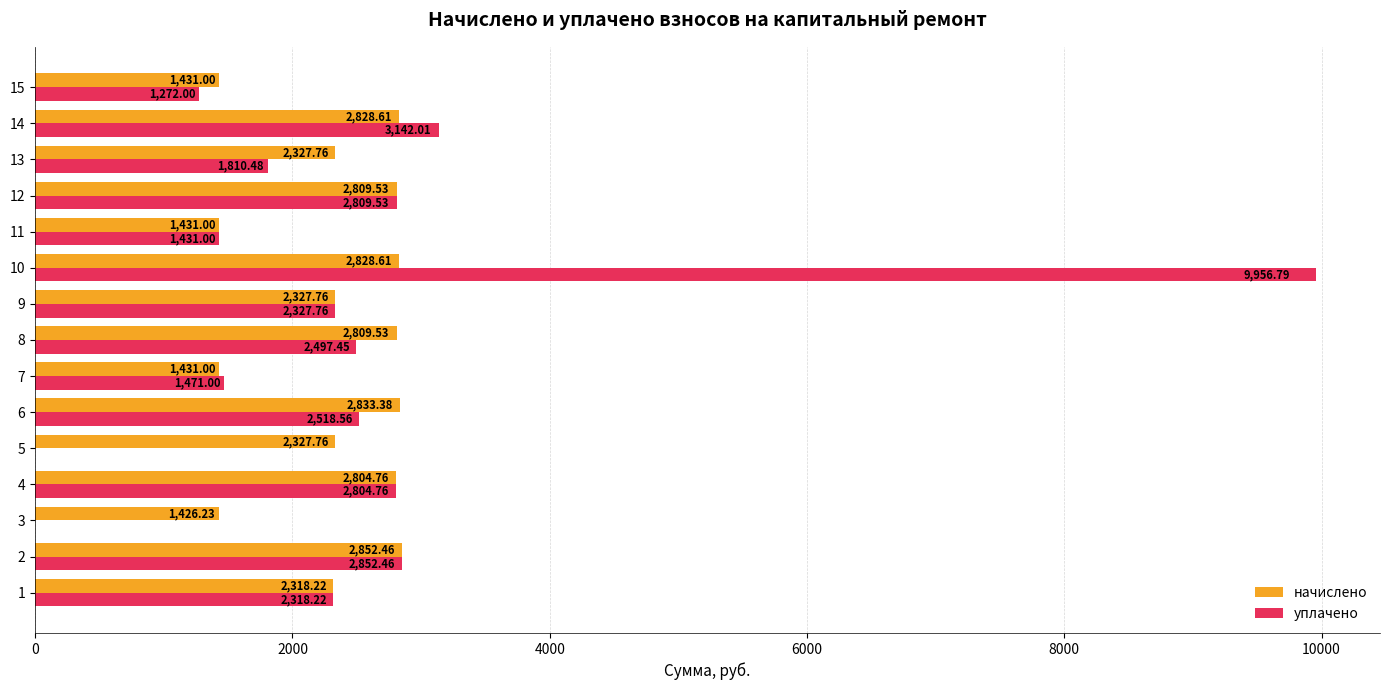

What are all the series names shown in the legend?

начислено, уплачено